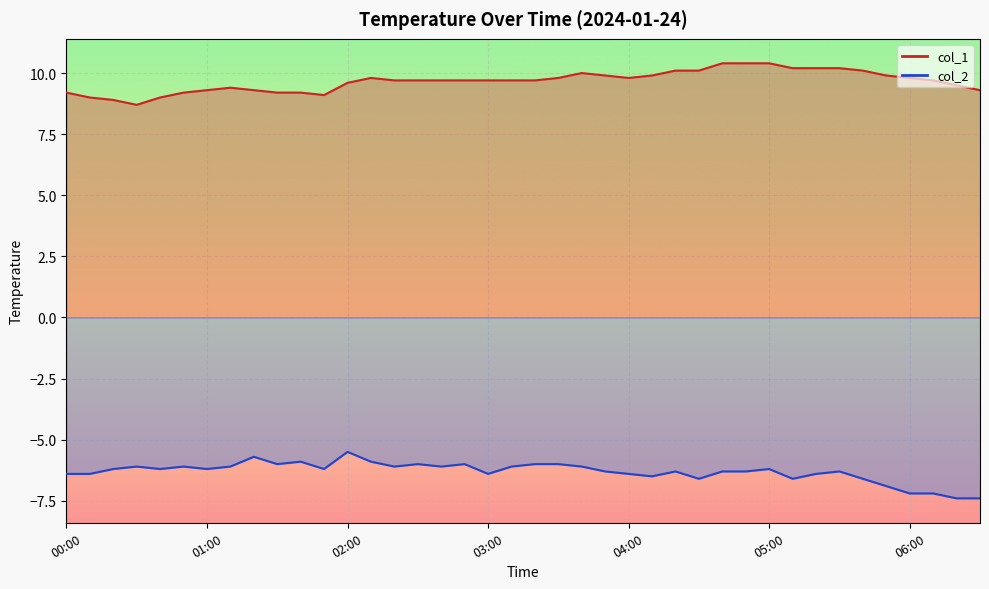

What is the approximate value of col_1 line at 10?

9.2